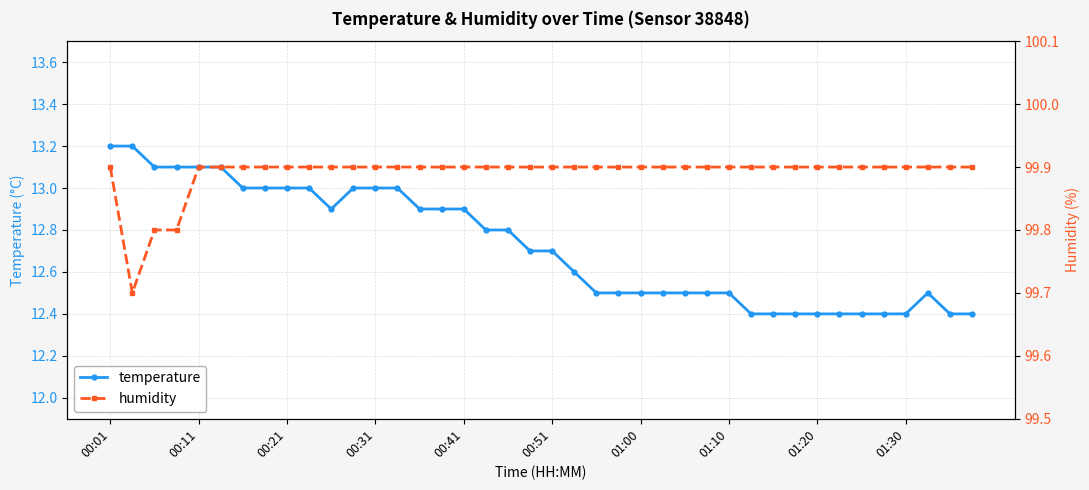

How many distinct data groups are displayed?

2